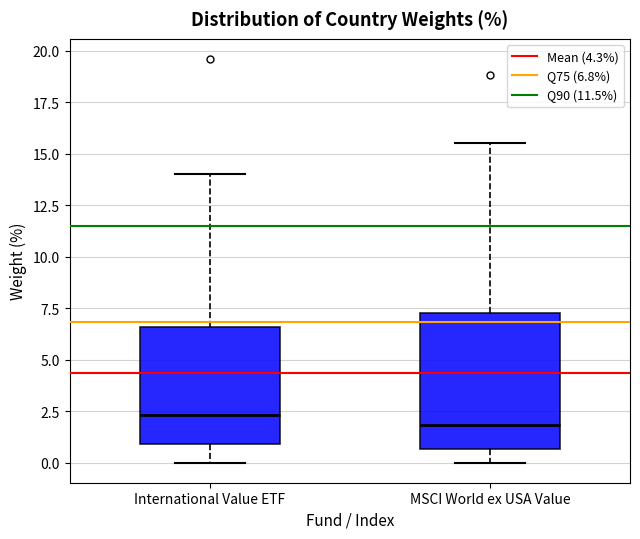

Comparing the boxes themselves (not the whiskers), which one is the tallest?

MSCI World ex USA Value